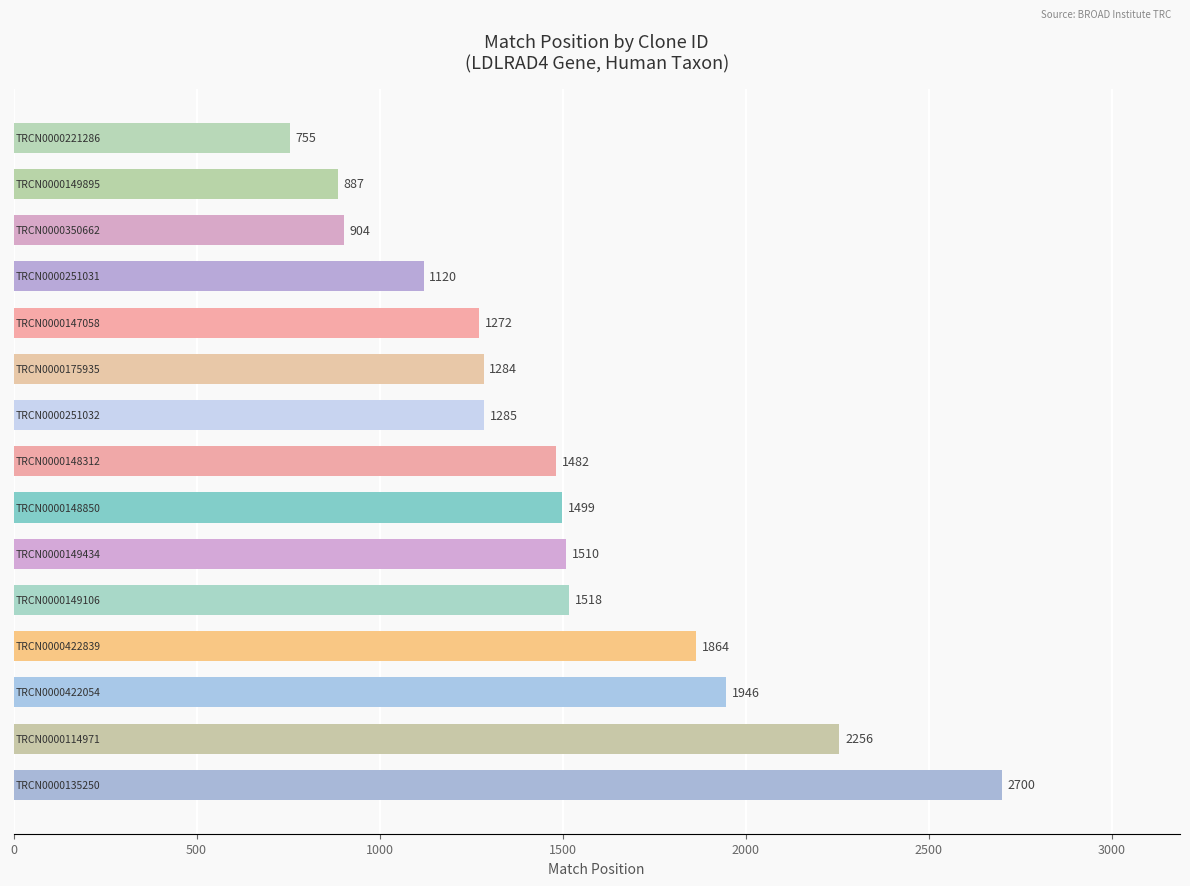

What is the average value?

1485